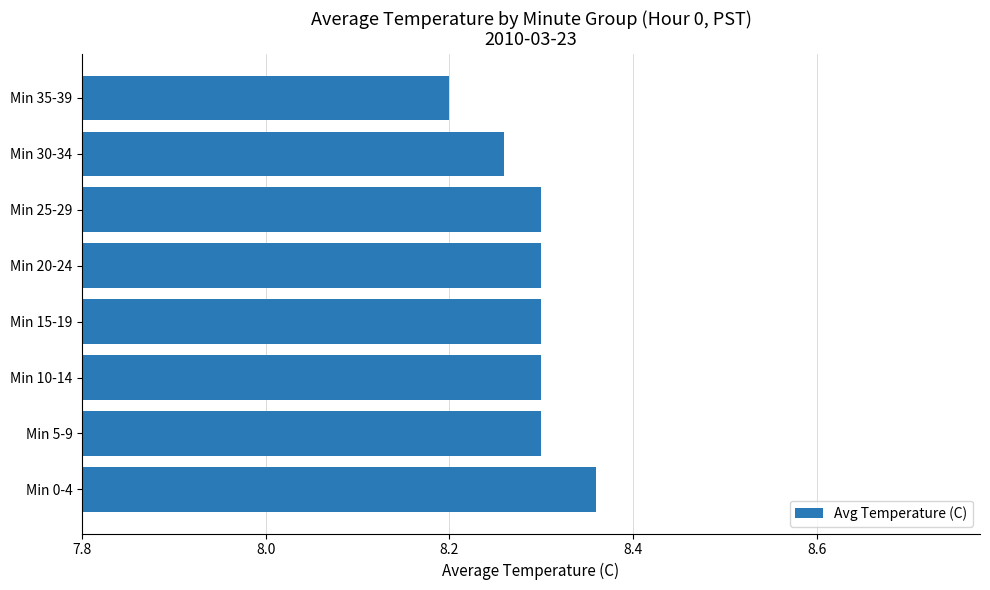

True or false: the data shows 8.3 at Min 20-24.

True